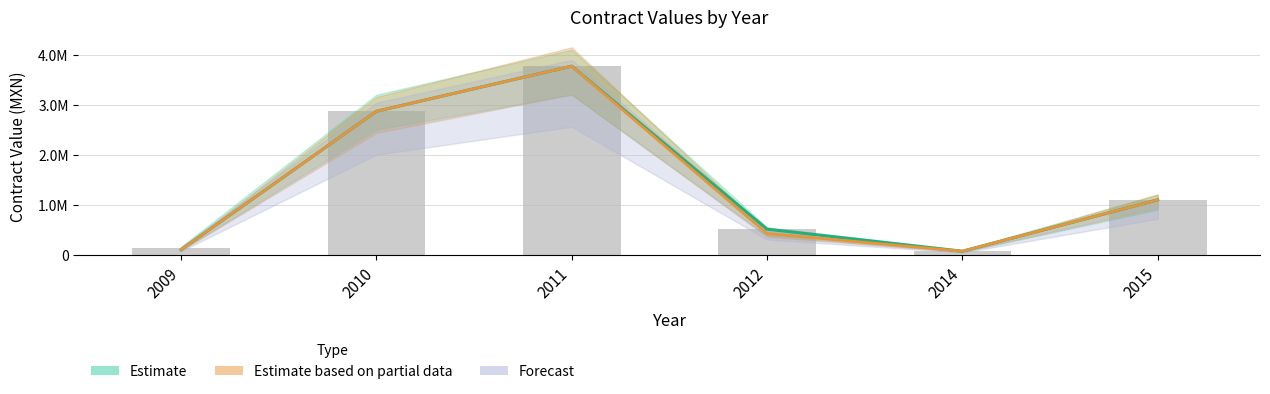

What is the sum of all contracts.value.amount values?

8450679.5